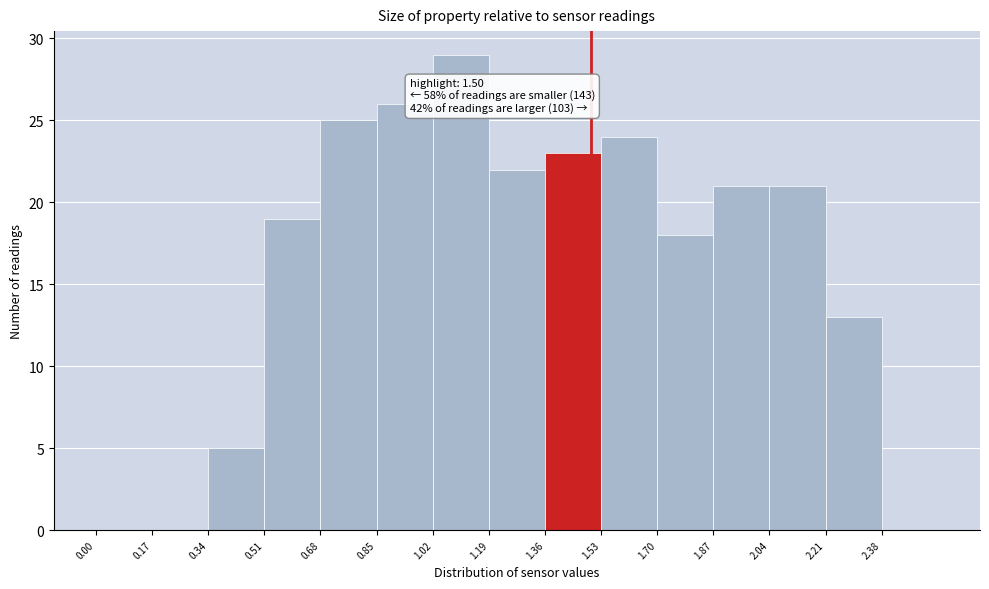

Which range on the x-axis has the tallest bar?

1.02 to 1.19